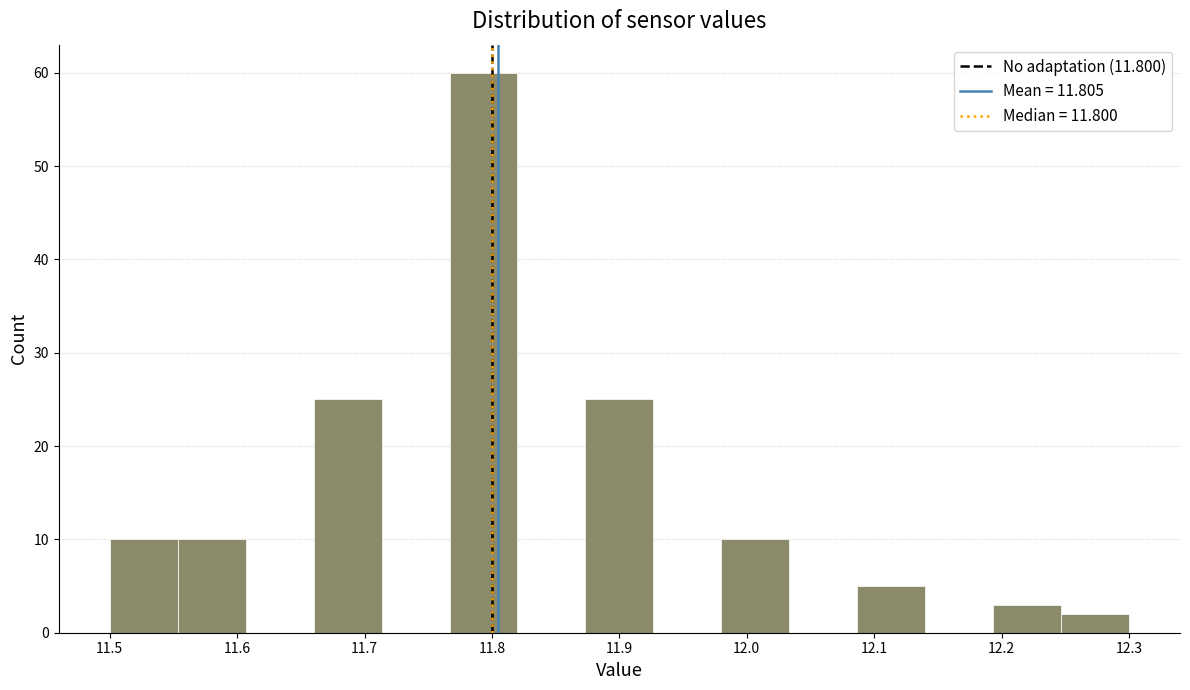

Reading left to right, list every bar in this chart as the range it spans on the x-axis followed by its height. Neither the bar edges nor the heights are printed on the chart, so give them approximately, as read against the axes.

11.50 to 11.55: 10
11.55 to 11.61: 10
11.61 to 11.66: 0
11.66 to 11.71: 25
11.71 to 11.77: 0
11.77 to 11.82: 60
11.82 to 11.87: 0
11.87 to 11.93: 25
11.93 to 11.98: 0
11.98 to 12.03: 10
12.03 to 12.09: 0
12.09 to 12.14: 5
12.14 to 12.19: 0
12.19 to 12.25: 3
12.25 to 12.30: 2